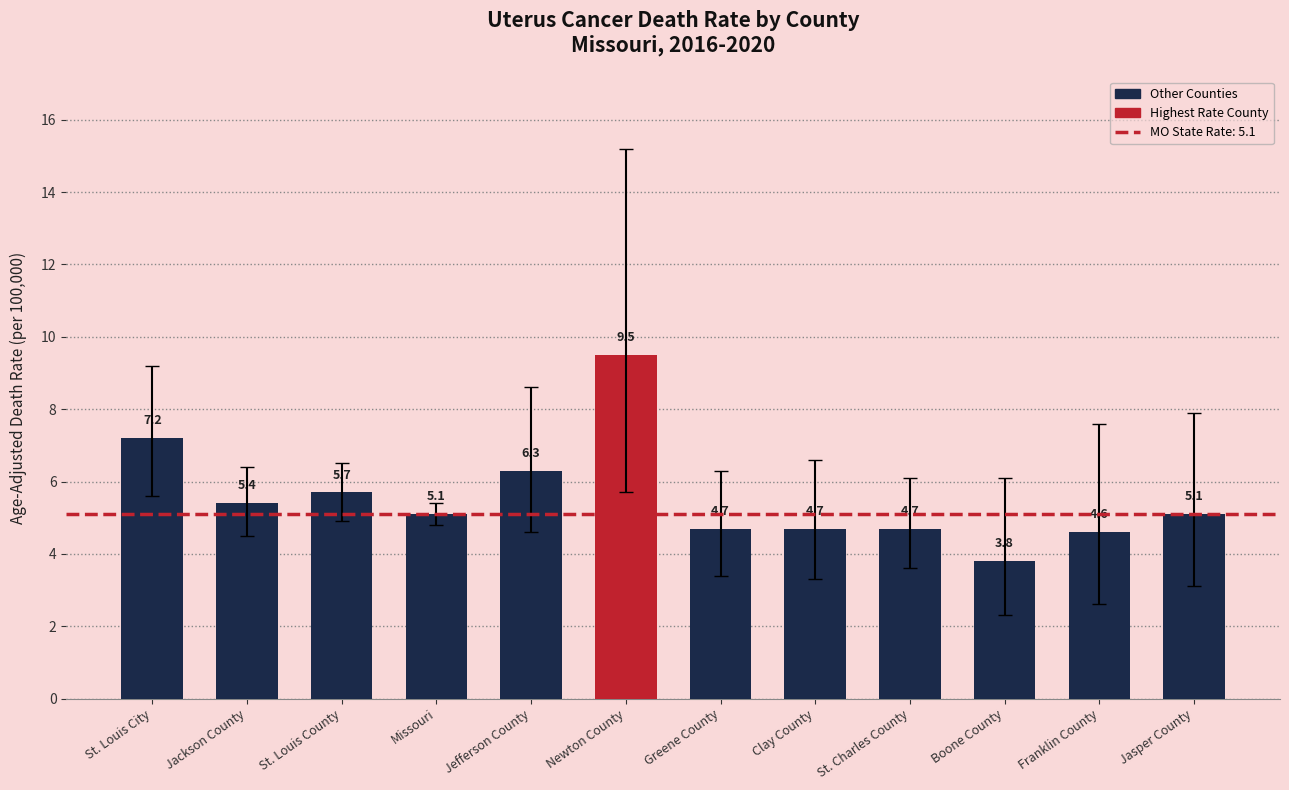

The chart shows a value of 2.1 at Newton County. True or false?

False